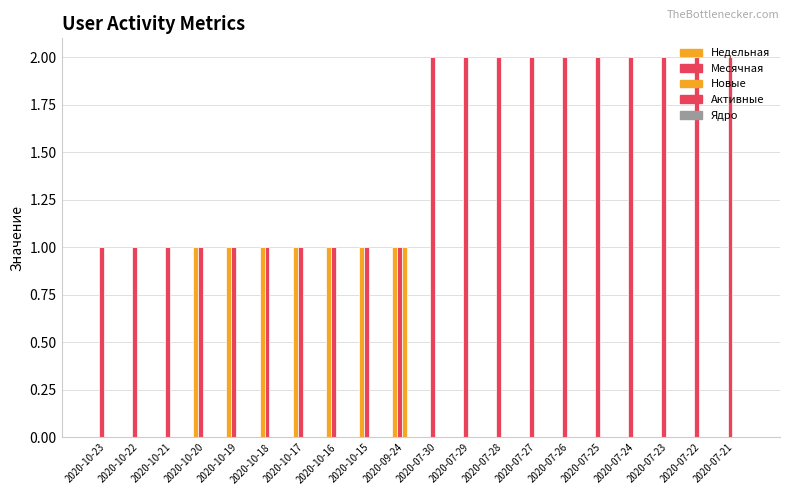

Are the bars grouped side by side (vs. stacked)?

Yes